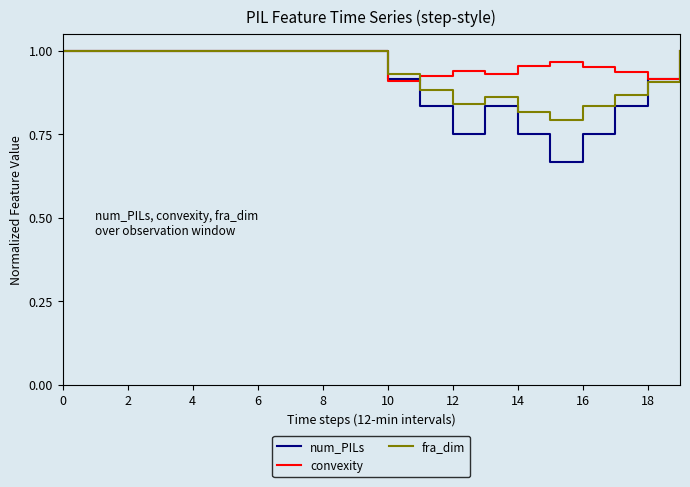

Which series has the largest range (max minus min)?

num_PILs